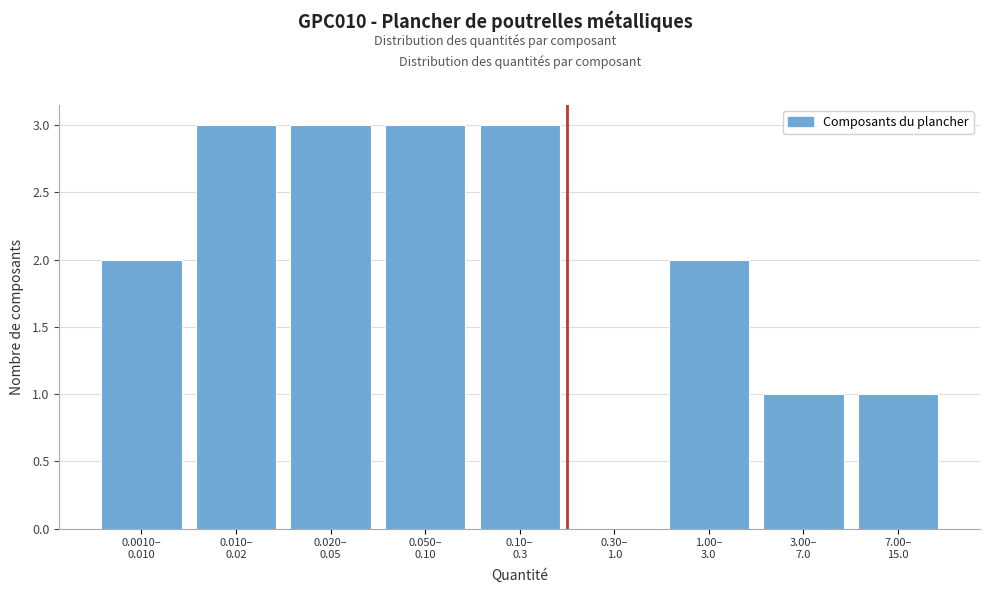

What is the greatest value displayed?

3